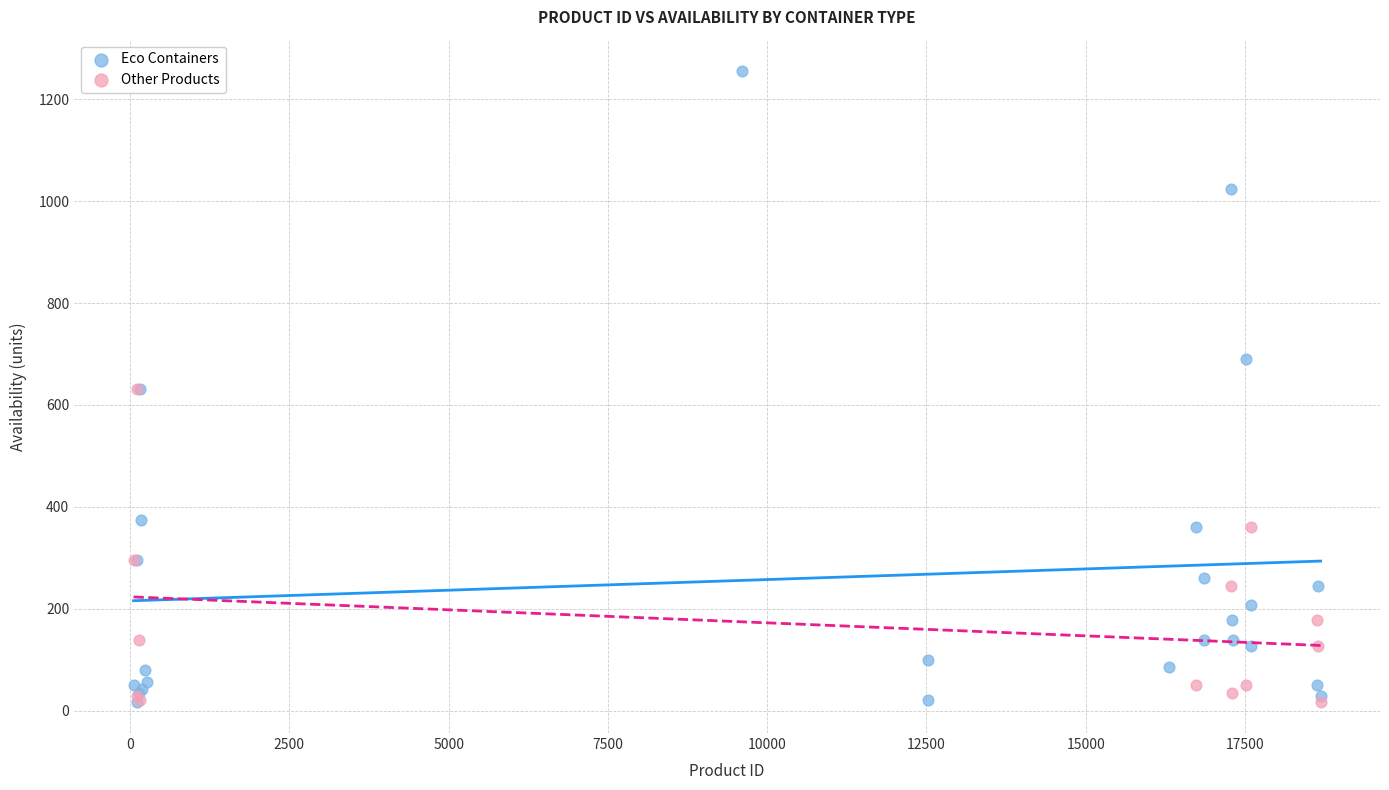

Which series contains the highest Y value?

Eco Containers